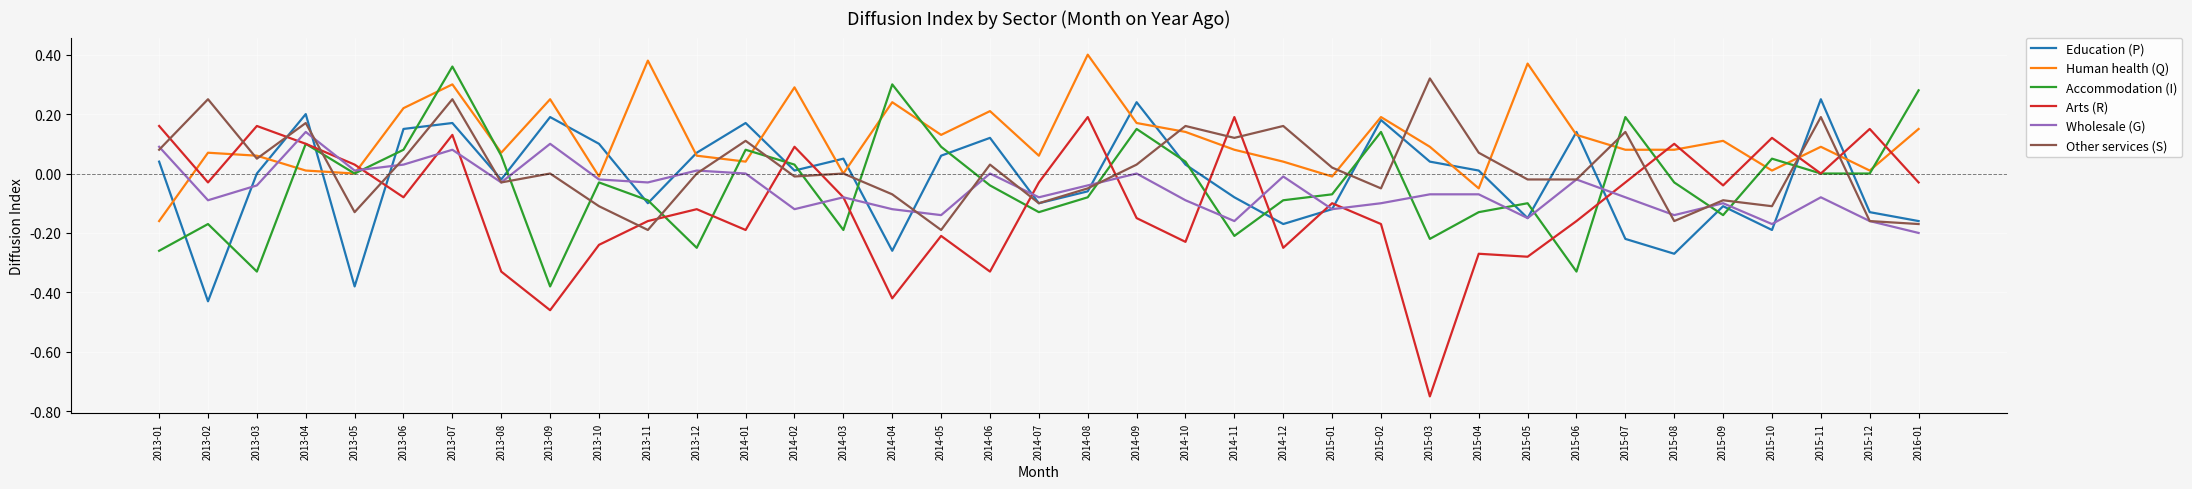

Which series has the largest range (max minus min)?

Arts (R)